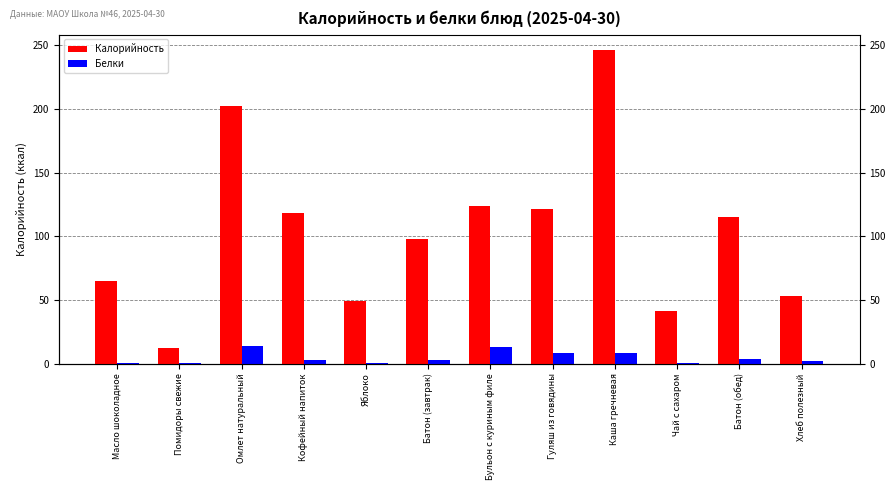

What is the total value across all series at Батон (обед)?

118.3